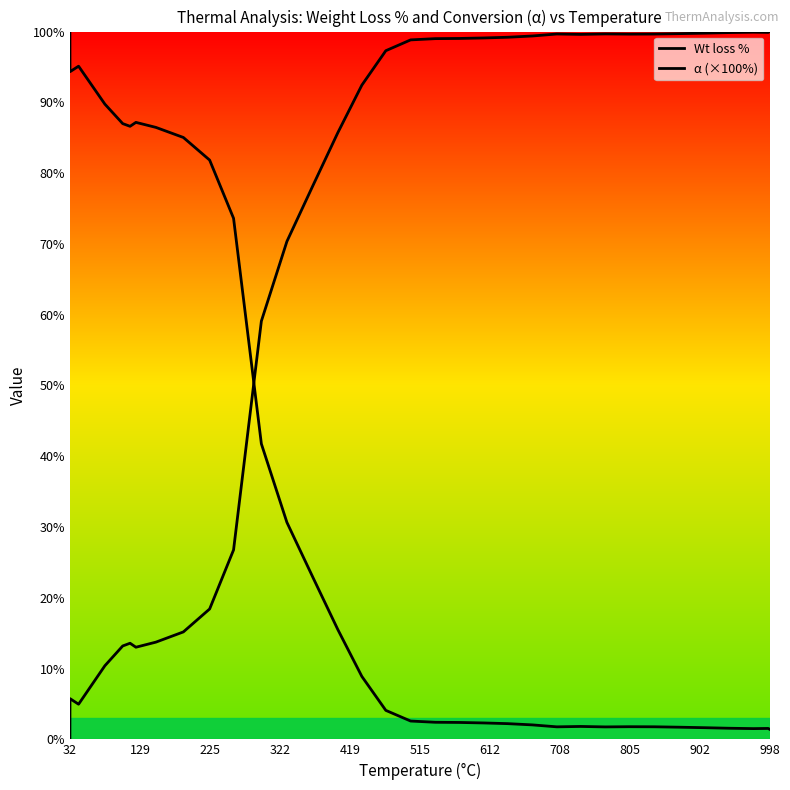

What is the difference between the maximum and minimum values in the α (×100%) series?

100.0